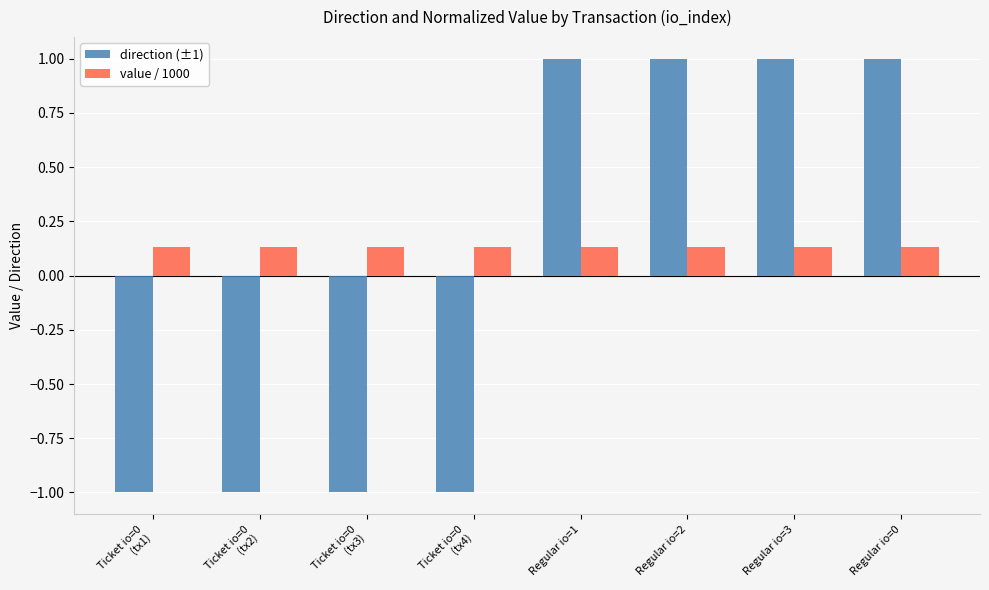

List the series in order of their peak value, lowest first.

value / 1000, direction (±1)